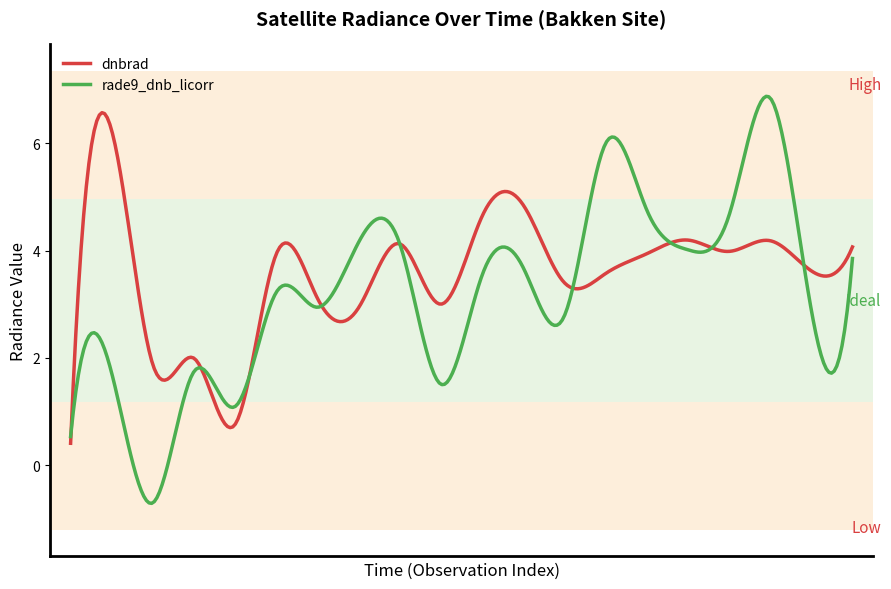

Rank the series by their average value, from lowest to highest.

rade9_dnb_licorr, dnbrad